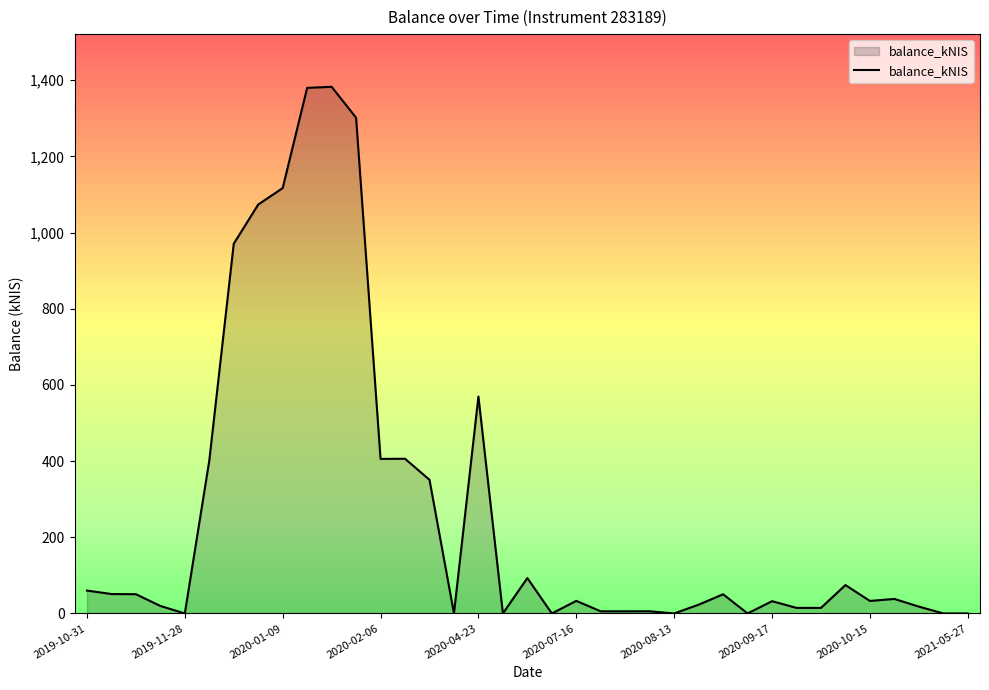

How many lines are shown in the chart?

1